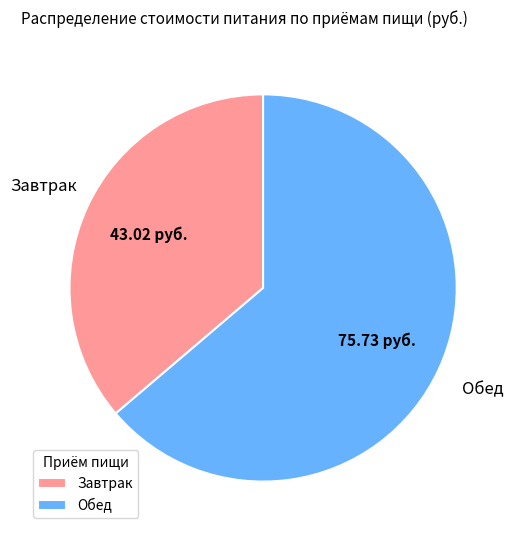

What is the largest slice in the pie chart?

Обед